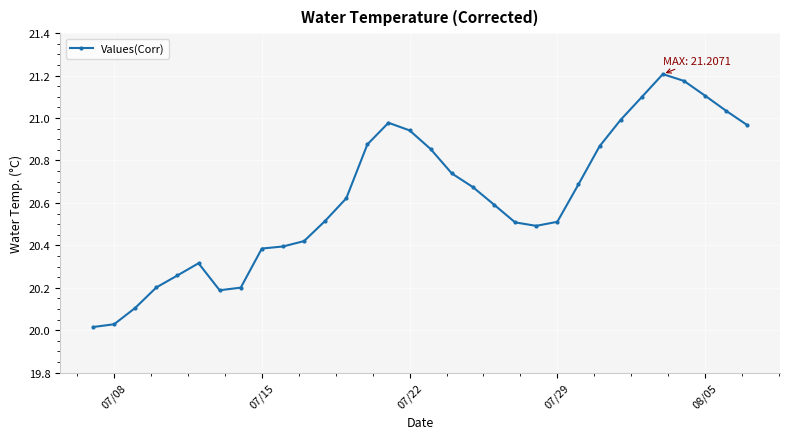

True or false: the data has more than 1 interior local peaks.

True